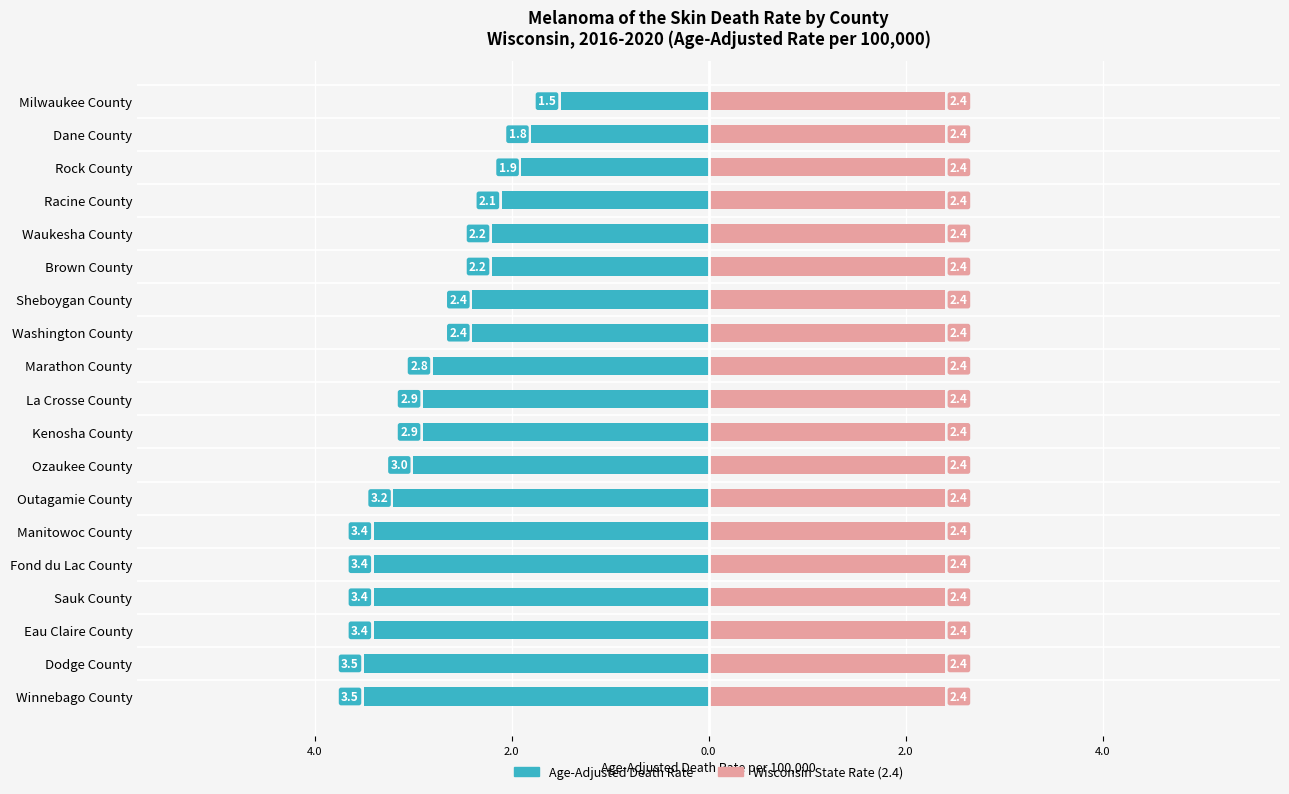

Is the value of Age-Adjusted Death Rate at 11 greater than the value of Wisconsin State Rate (2.4) at 9?

No